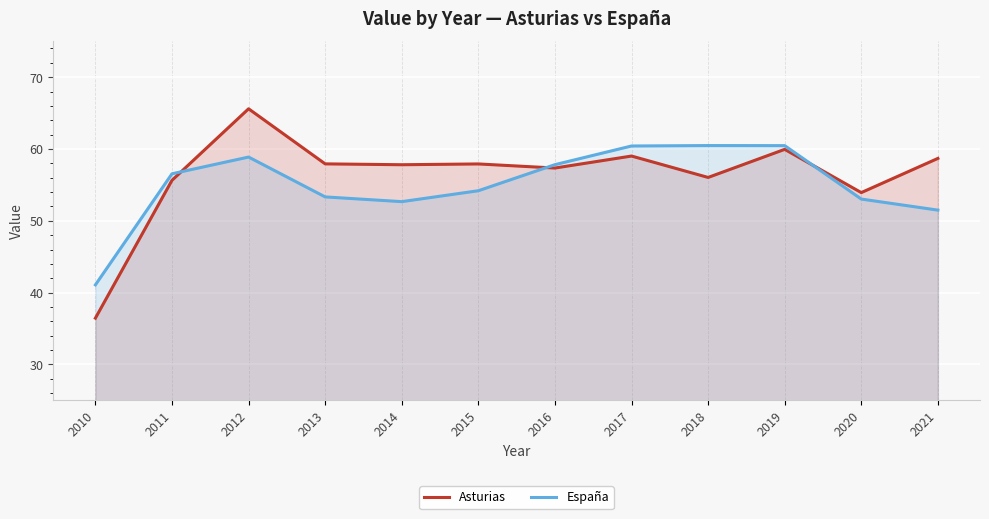

At which label does España first exceed 56?

2011